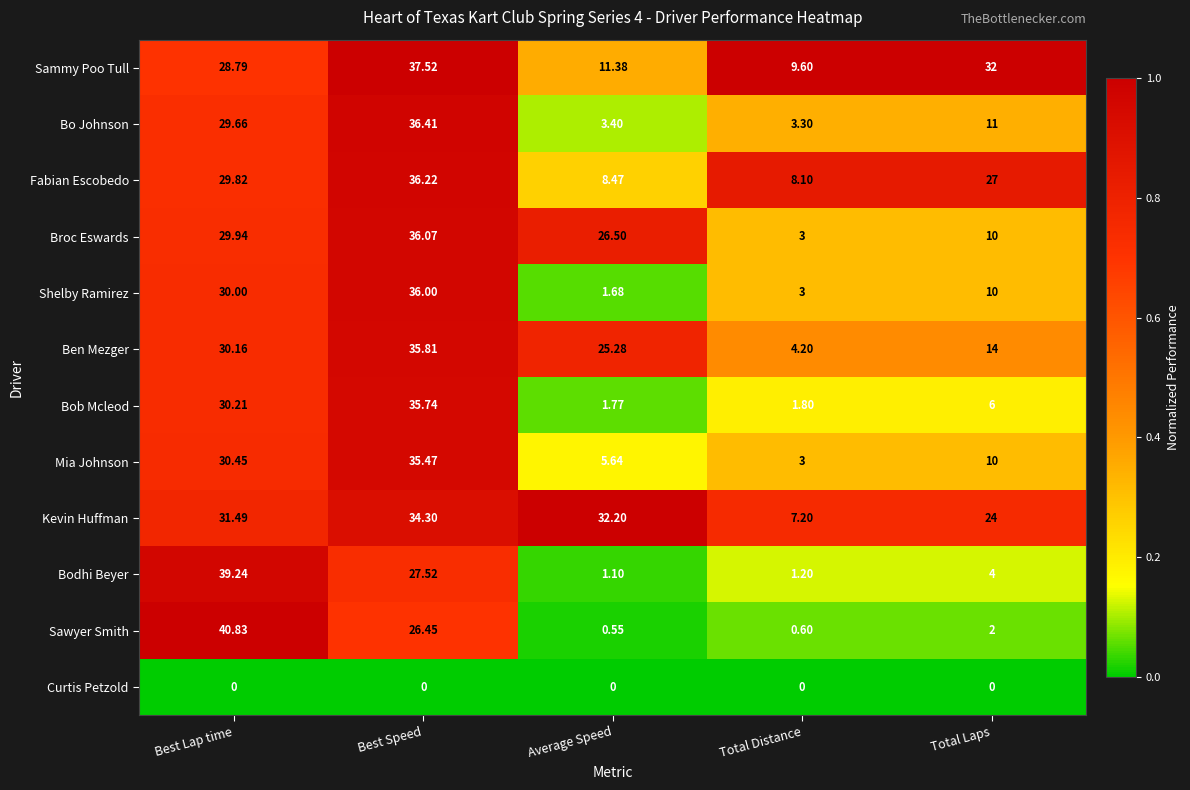

Which series changed the most between Best Lap time and Average Speed?

Sawyer Smith